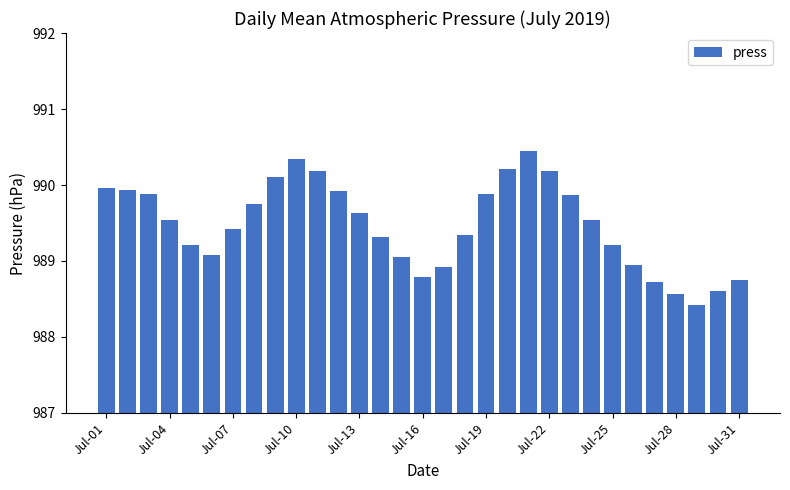

What is the minimum value shown in the chart?

988.4